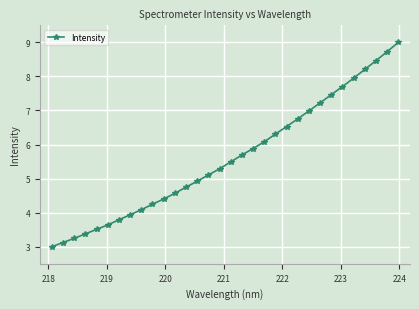

What is the average value?

5.6